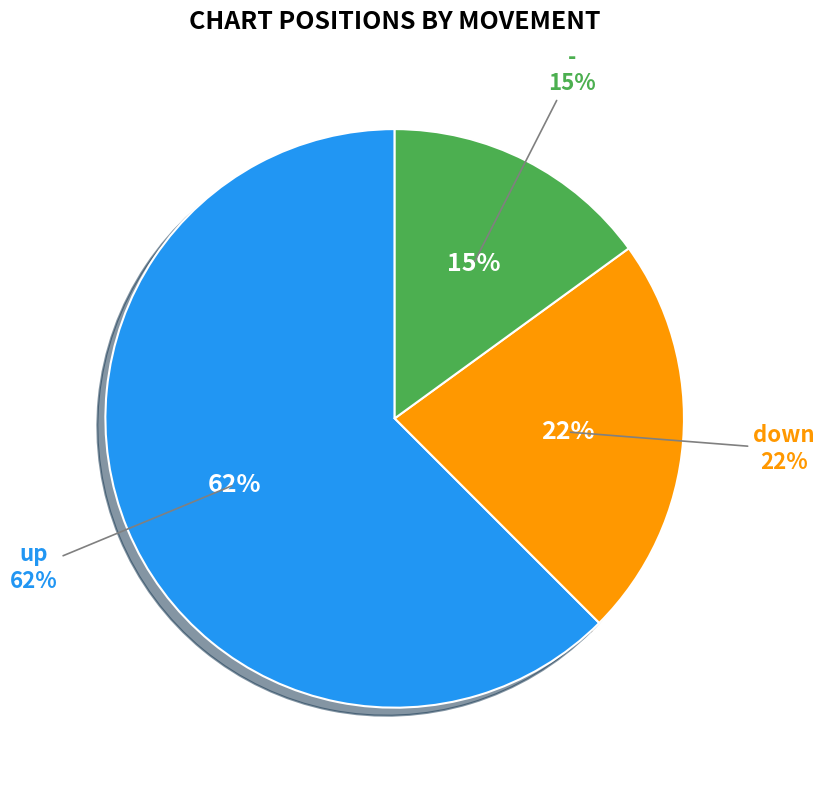

The up slice represents 64% of the pie. True or false?

False